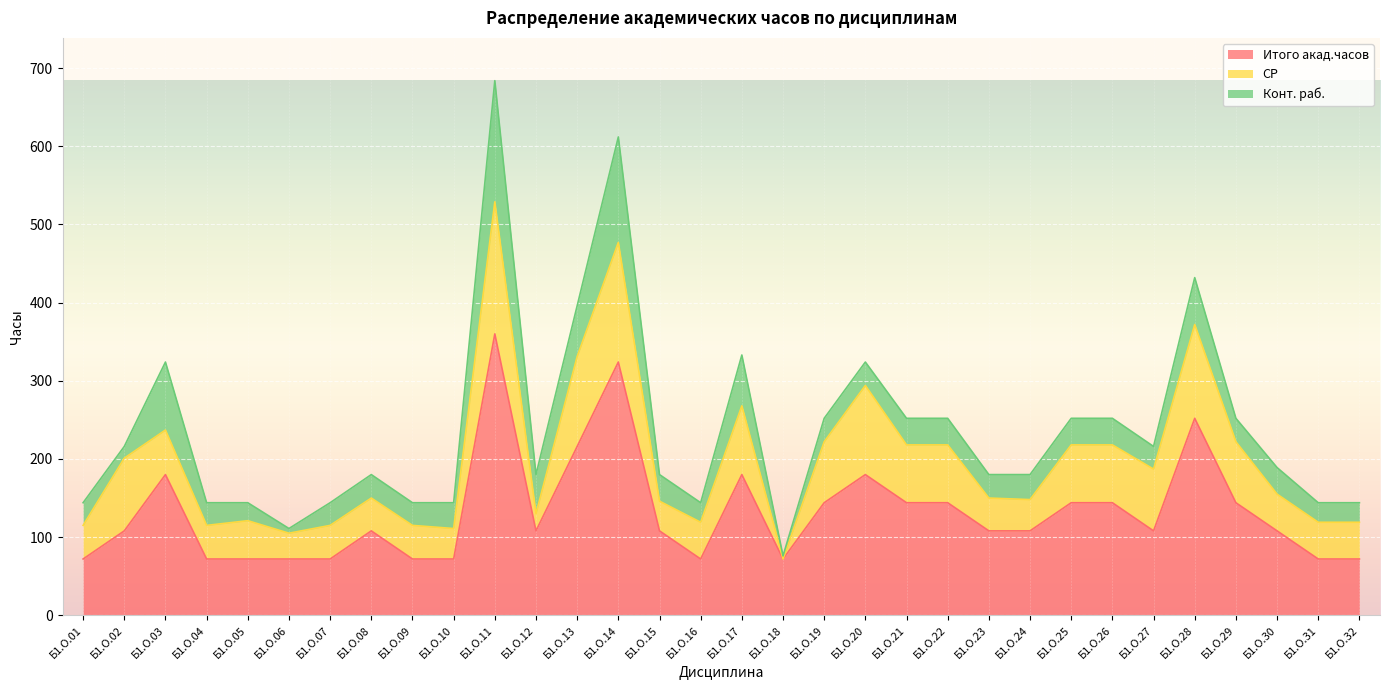

Reading right to left, extract all data points from this chart.

Итого акад.часов: 72	72	108	144	252	108	144	144	108	108	144	144	180	144	72	180	72	108	324	216	108	360	72	72	108	72	72	72	72	180	108	72
СР: 47	47	47	78	120	79	74	74	40	42	74	74	114	78	0	88	47	38	153	115	22	169	39	43	42	43	33	49	43	57	93	43
Конт. раб.: 25	25	34	30	60	29	34	34	32	30	34	34	30	30	4	65	25	34	135	65	50	155	33	29	30	29	6	23	29	87	15	29